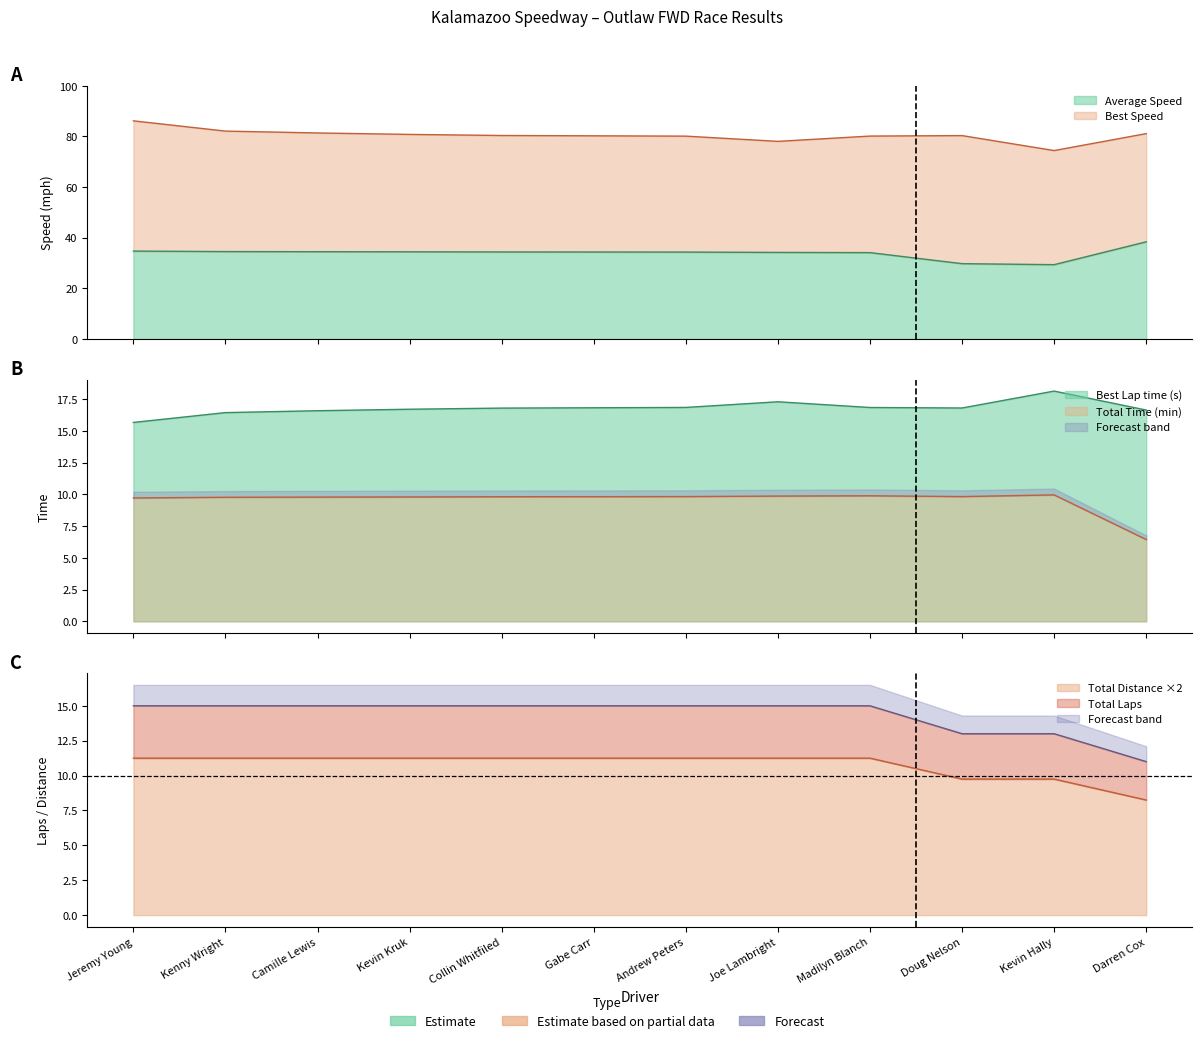

List the labels in order of Total Time value, largest first.

Kevin Hally, Madilyn Blanch, Joe Lambright, Andrew Peters, Doug Nelson, Gabe Carr, Collin Whitfiled, Kevin Kruk, Camille Lewis, Kenny Wright, Jeremy Young, Darren Cox